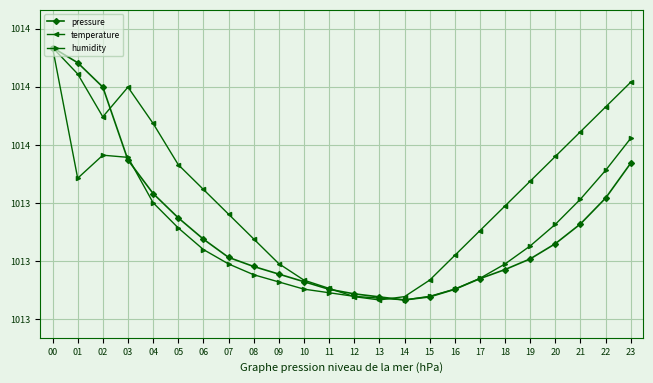

Which series has the largest range (max minus min)?

pressure